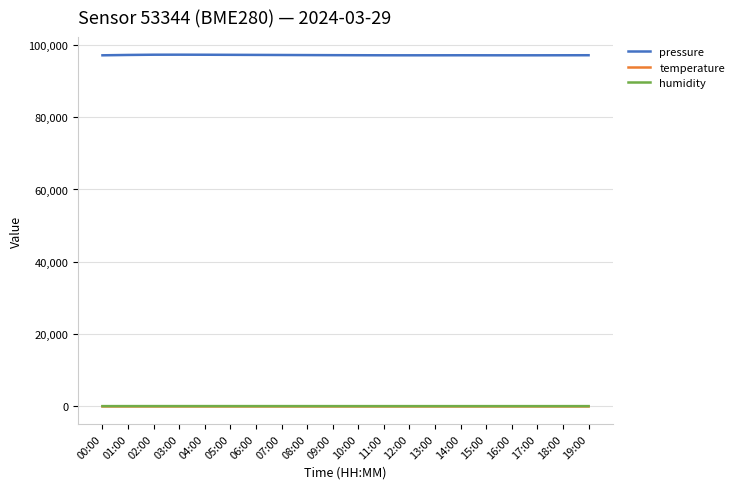

Which series has the largest total across all categories?

pressure